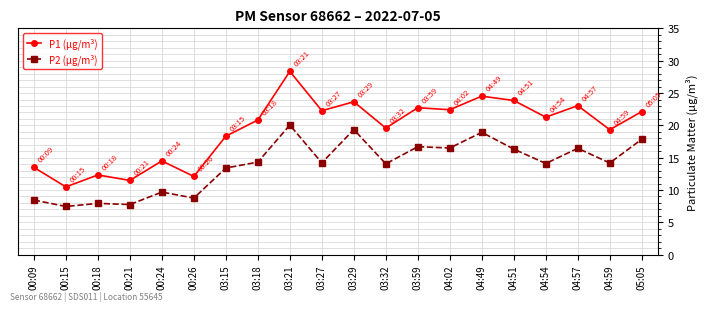

Is the value of P1 (µg/m³) at 00:15 greater than the value of P2 (µg/m³) at 05:05?

No